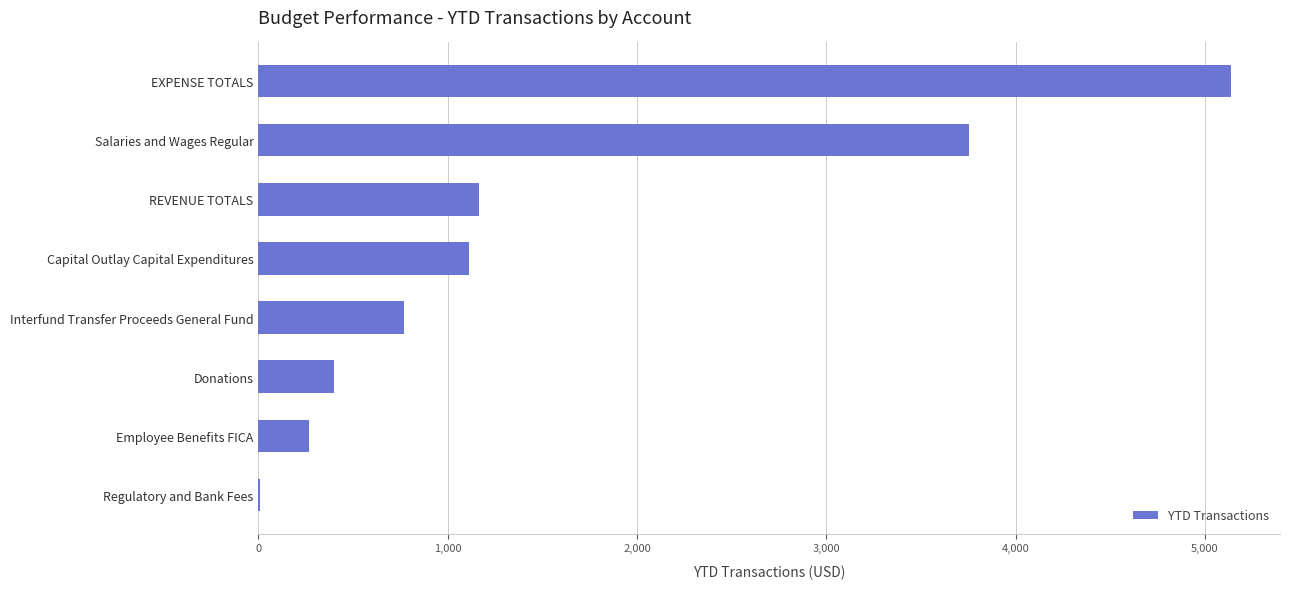

Does the chart contain stacked bars?

No